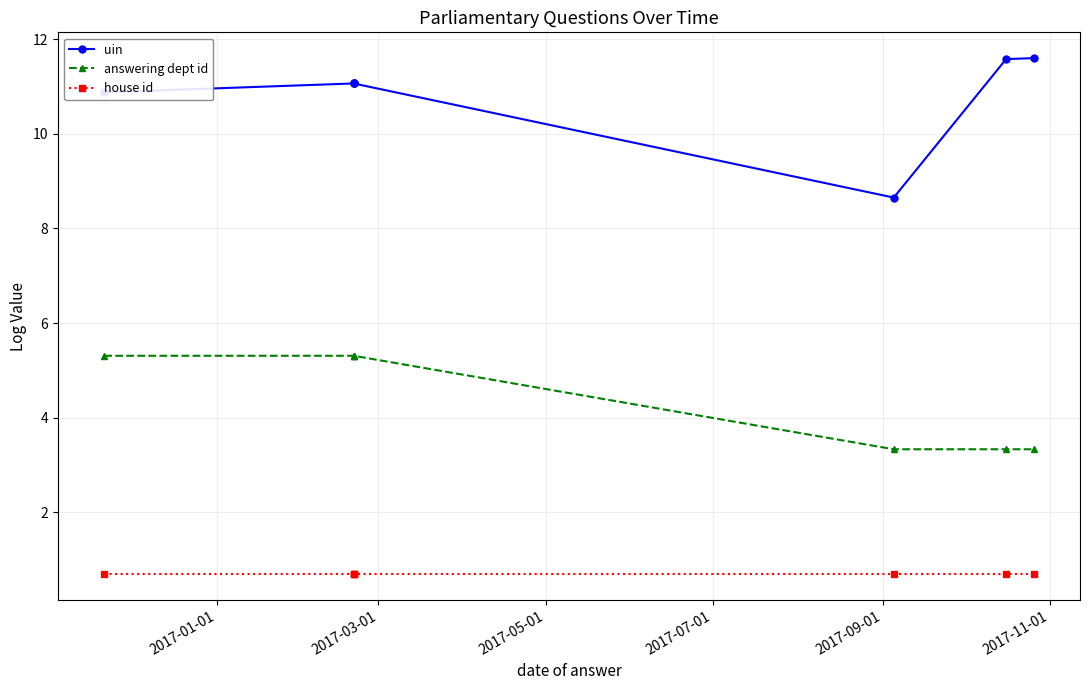

Is the value of answering dept id at 2017-09-01 greater than the value of uin at 2017-03-01?

No